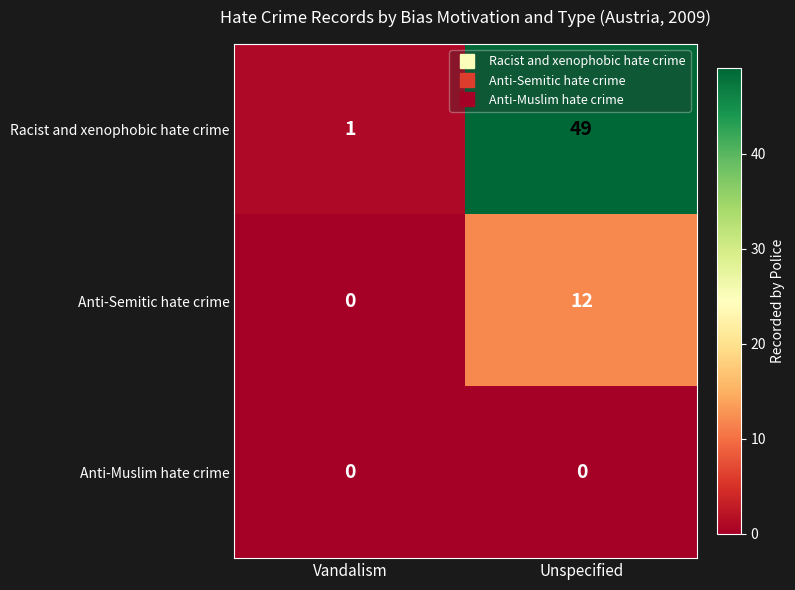

Which series changed the most between Vandalism and Unspecified?

Racist and xenophobic hate crime